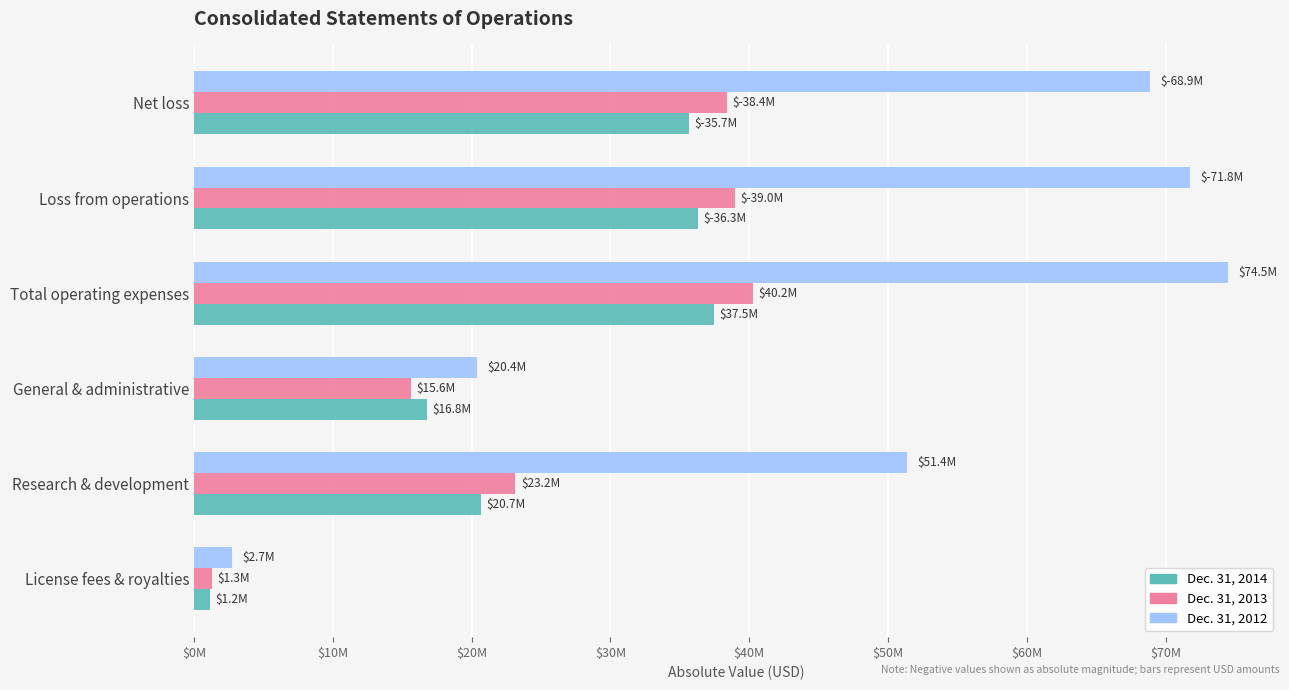

What is the minimum value for Dec. 31, 2013?

1283000